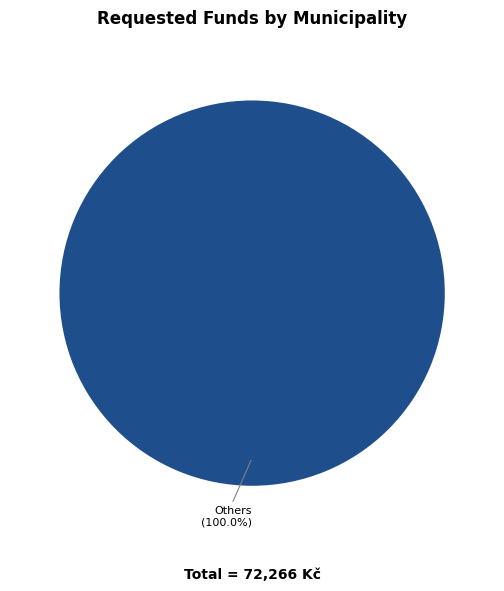

Rank the categories by value from lowest to highest.

Others